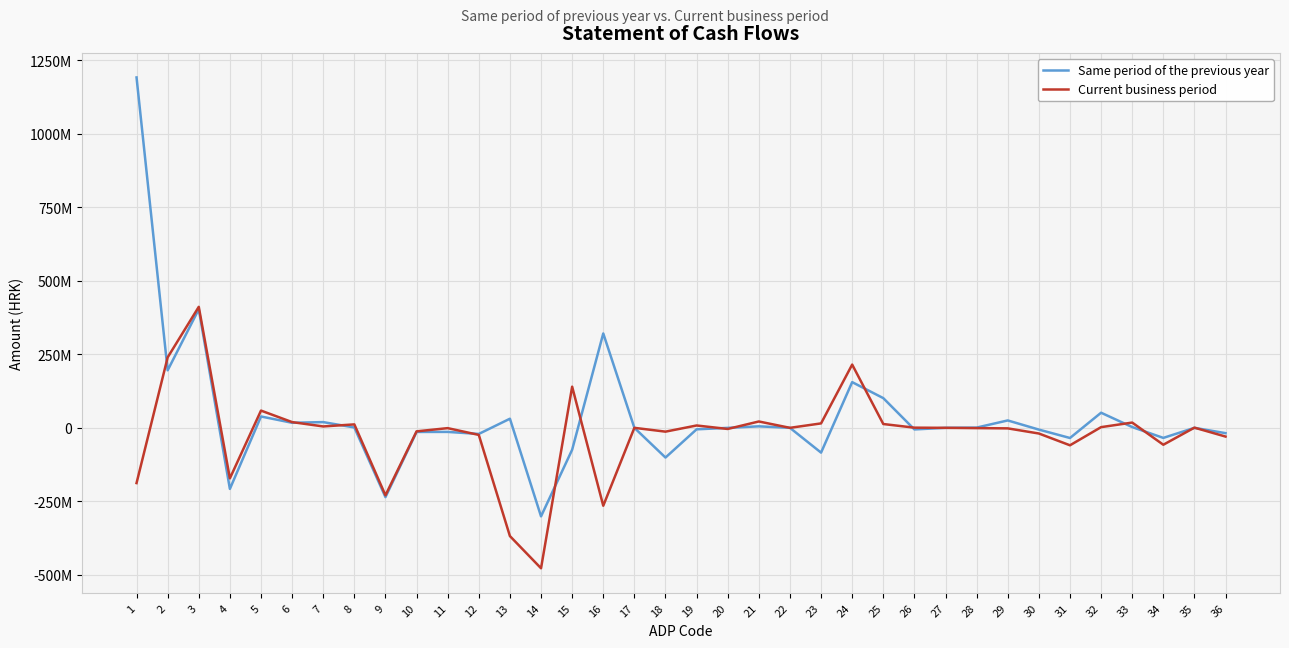

What is the smallest value displayed?

-477769731